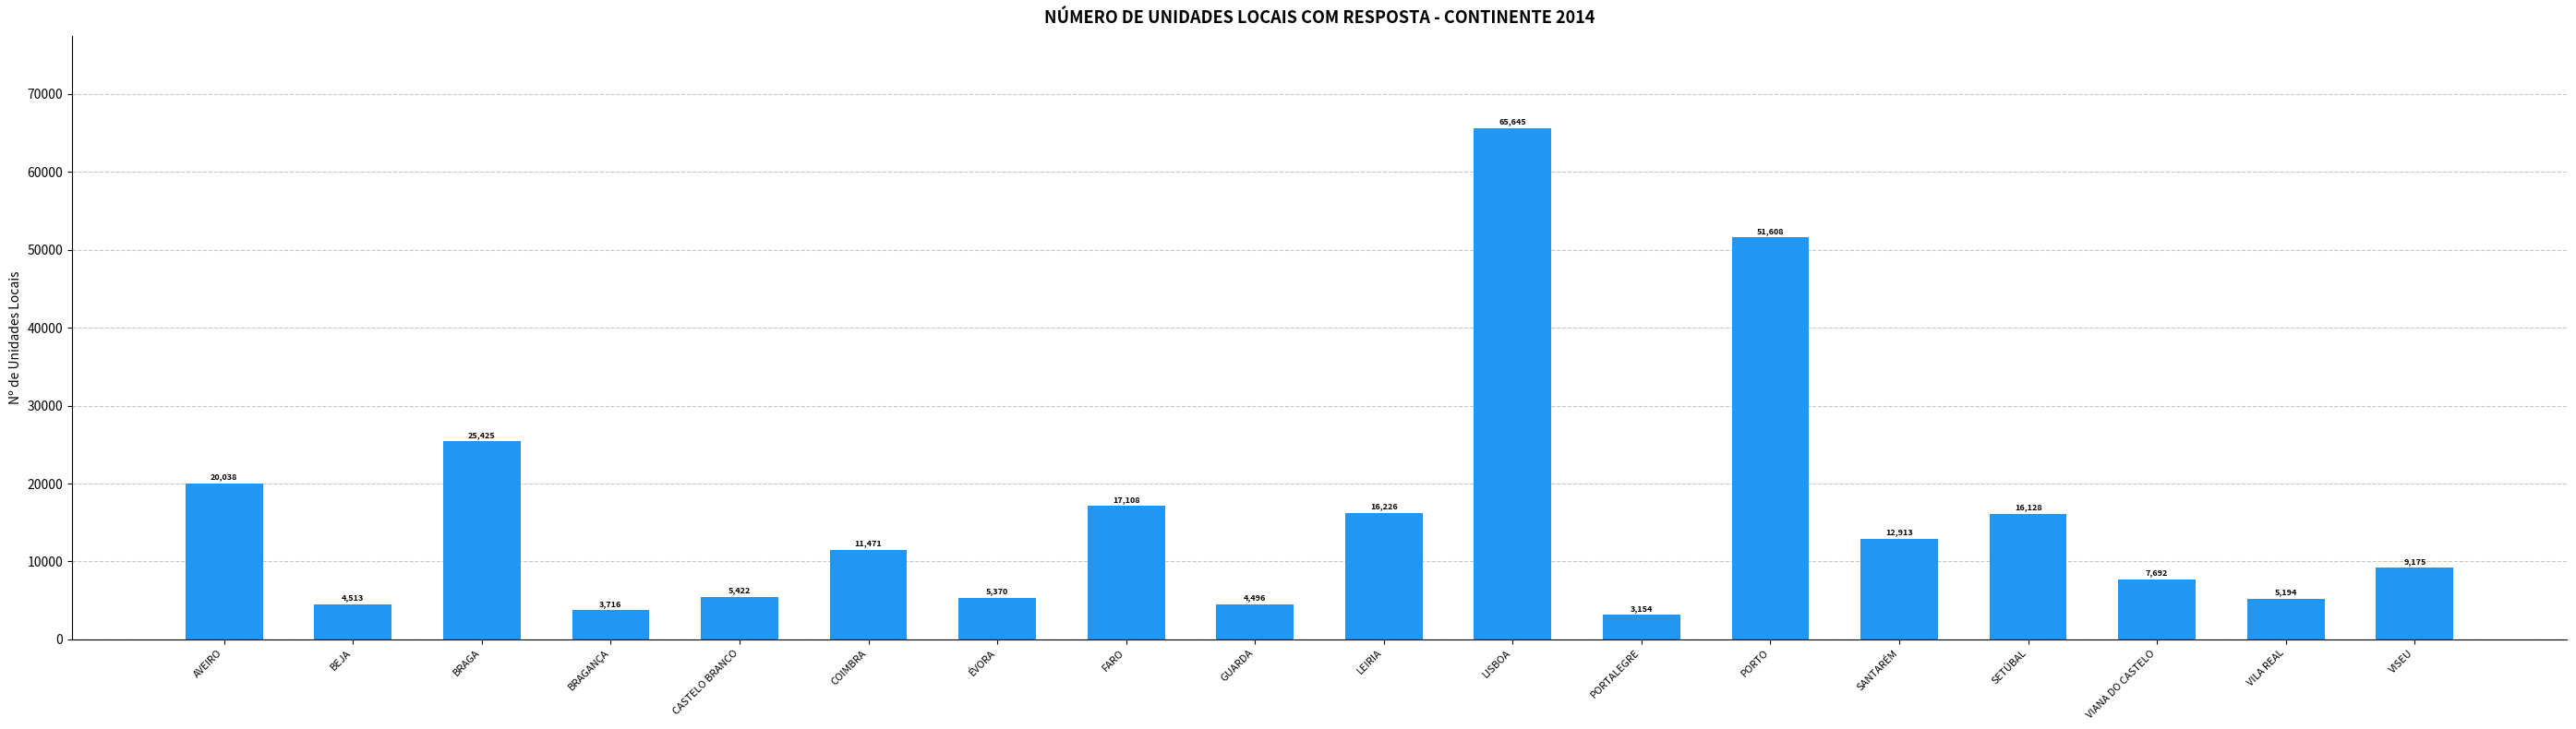

What value does the data have at PORTALEGRE, to the nearest 100?

3200